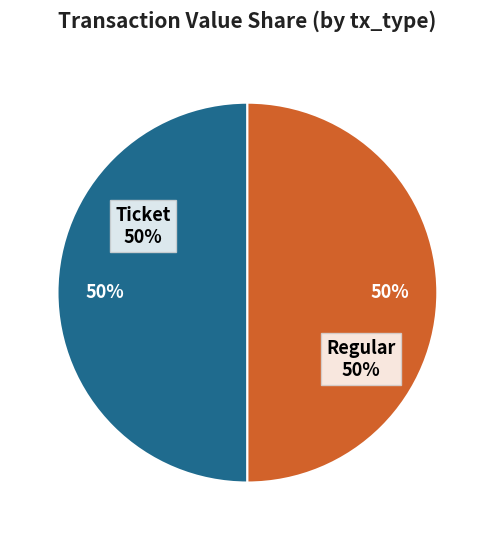

How many slices are in this pie chart?

2